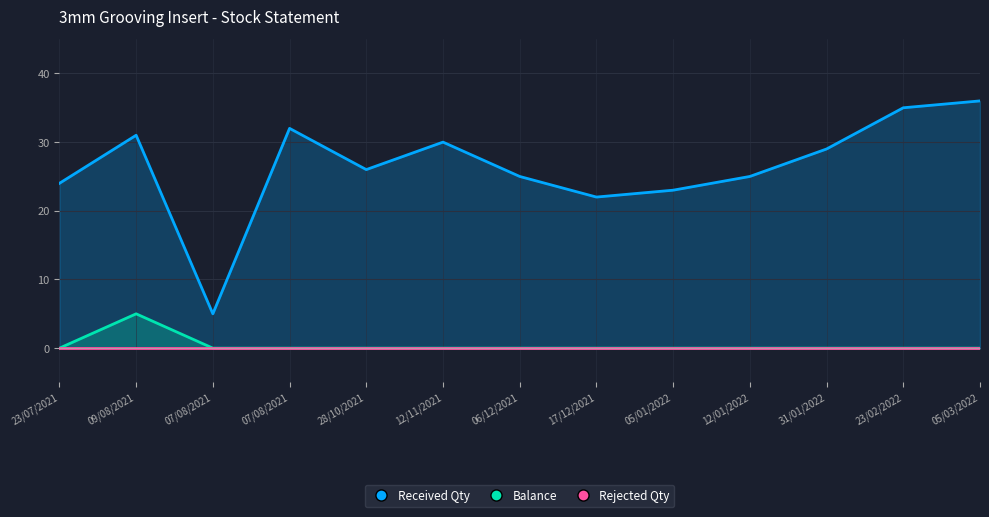

What is the label of the 9th point from the right?

28/10/2021